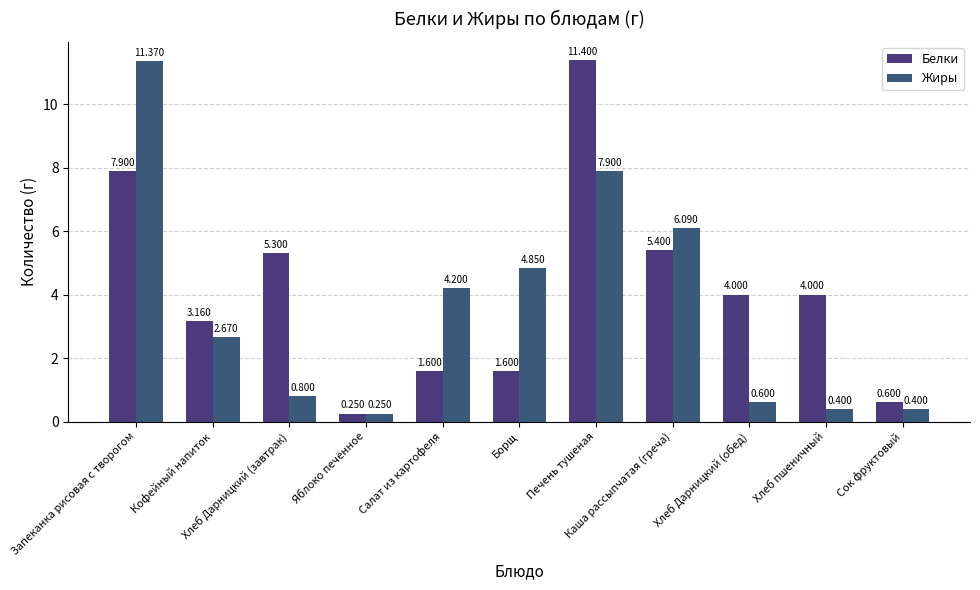

At which label is Белки closest to 5?

Хлеб Дарницкий (завтрак)